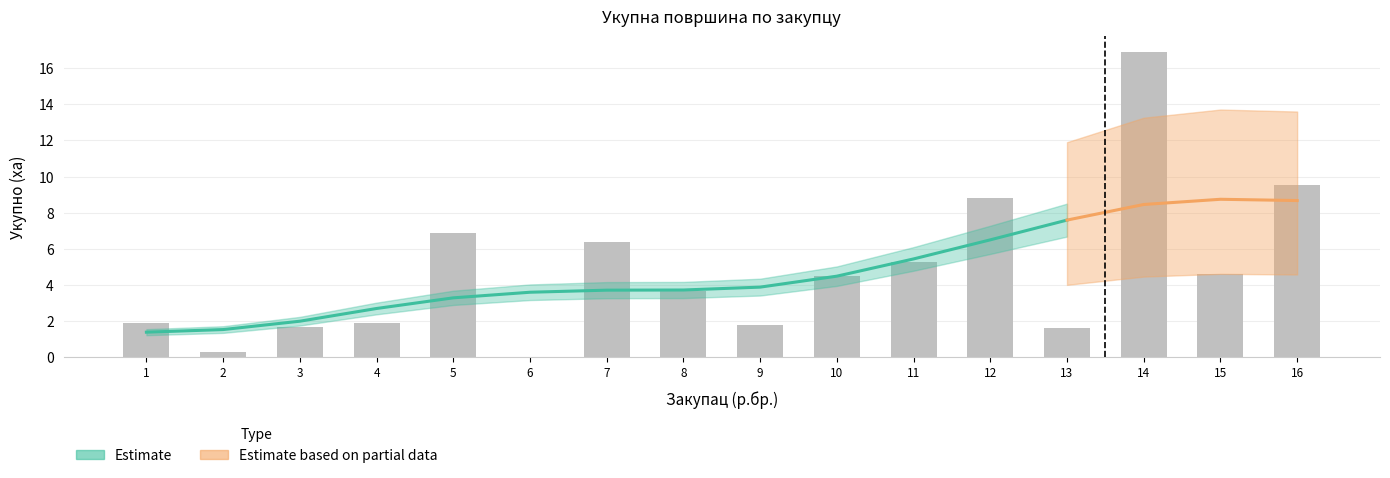

What is the difference between the maximum and minimum values?

16.9